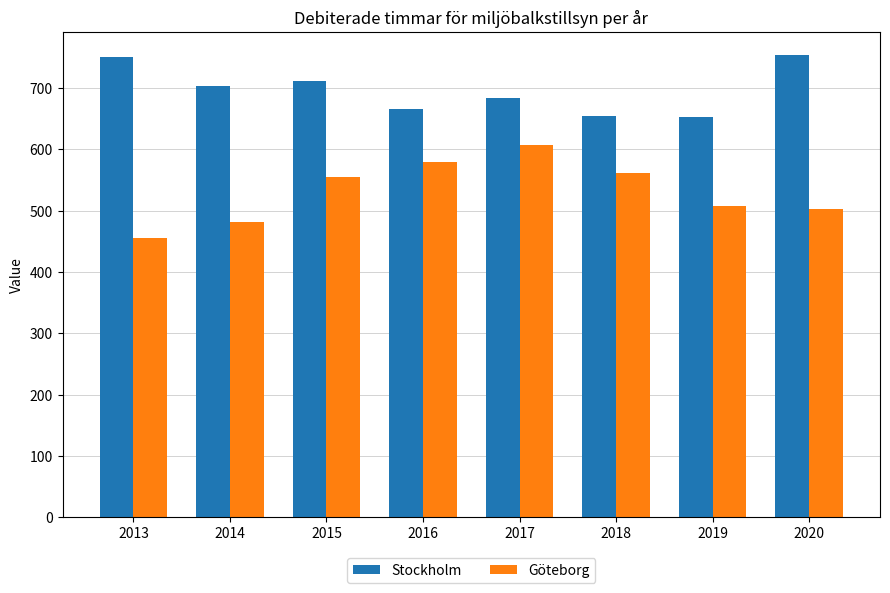

The Göteborg series shows 579.0 at 2016. True or false?

True